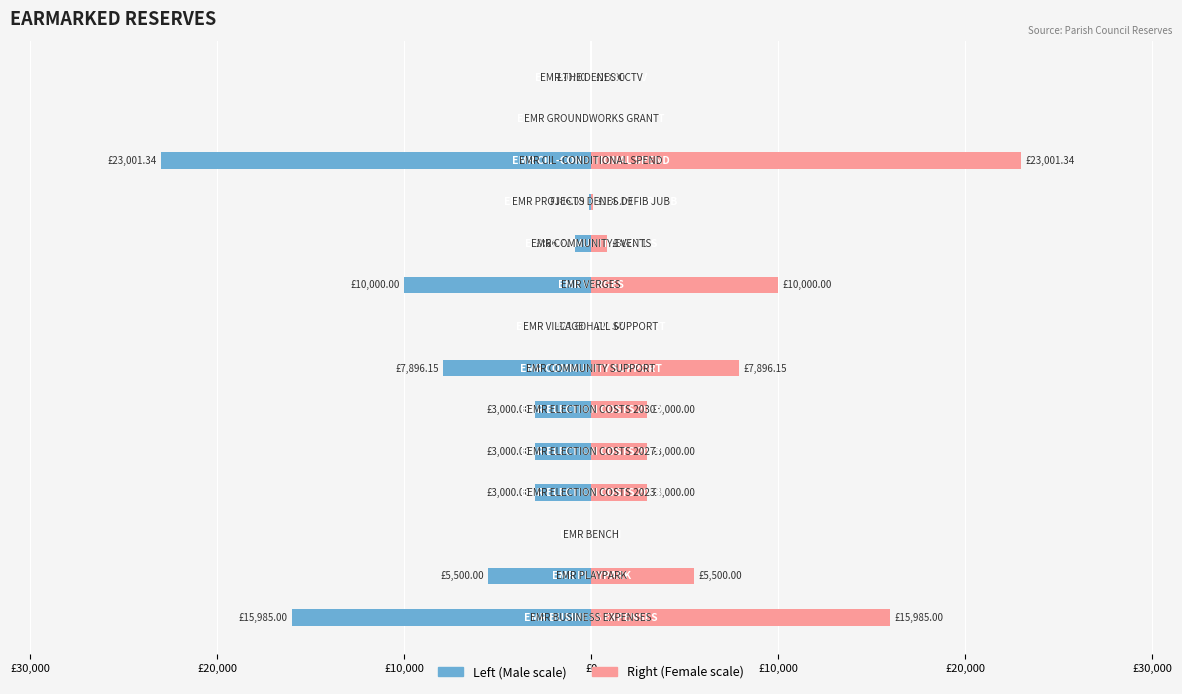

Is the value of Male at £10,000 greater than the value of Female at £30,000?

No